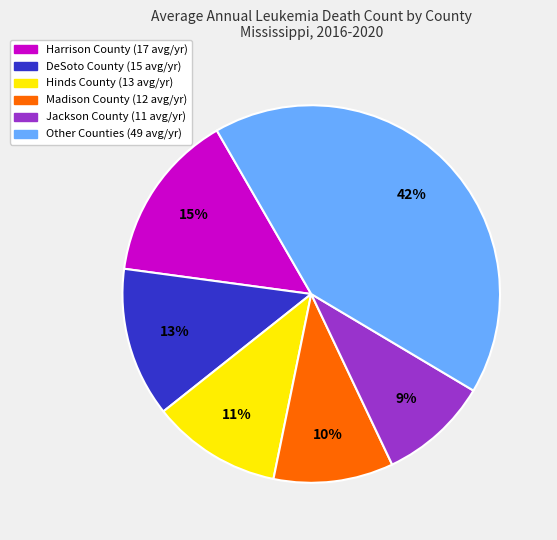

Does any single category account for the majority?

No